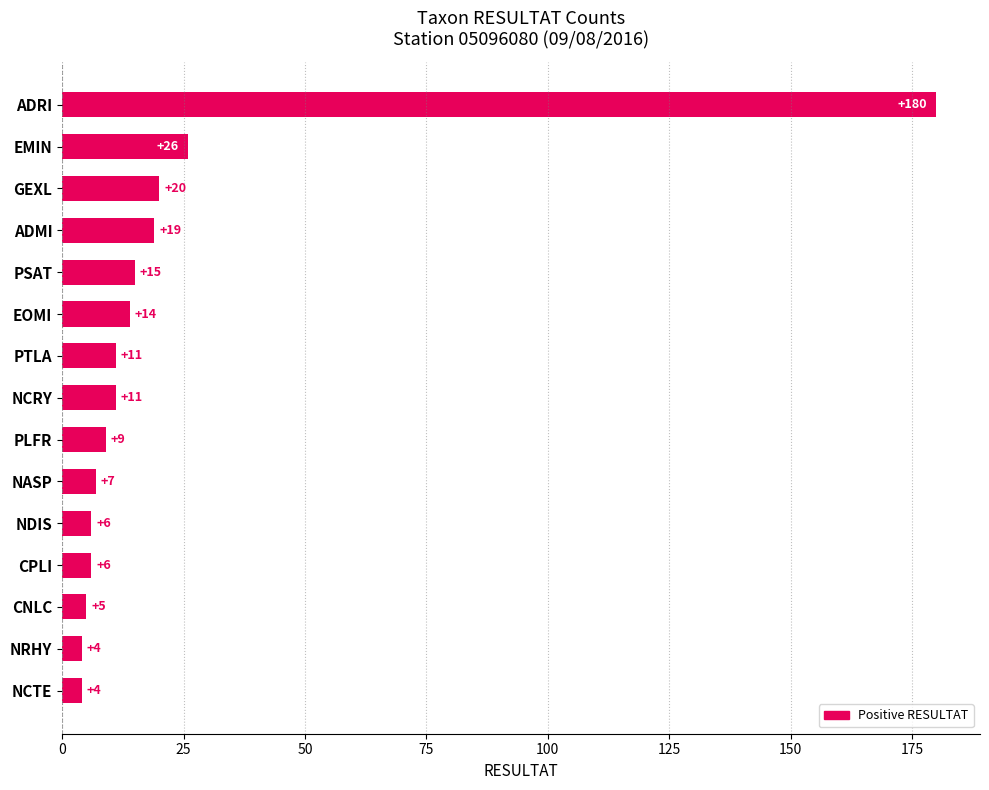

The value at PSAT is 26. True or false?

False